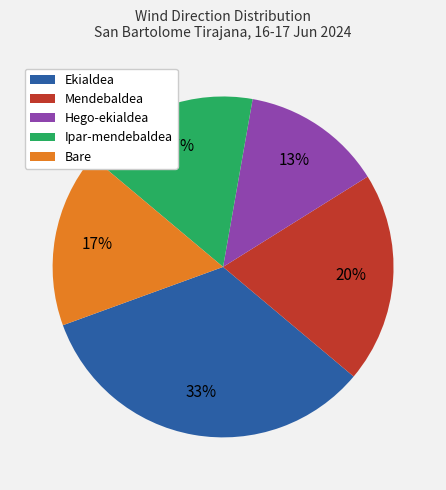

What is the smallest slice in the pie chart?

Hego-ekialdea